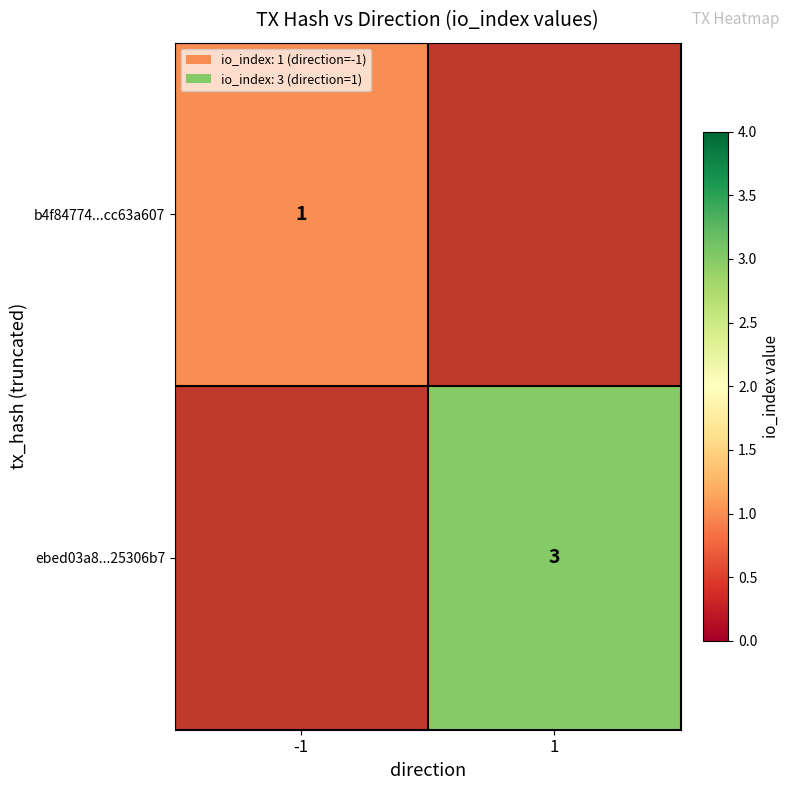

Which label corresponds to the smallest value in the chart?

-1